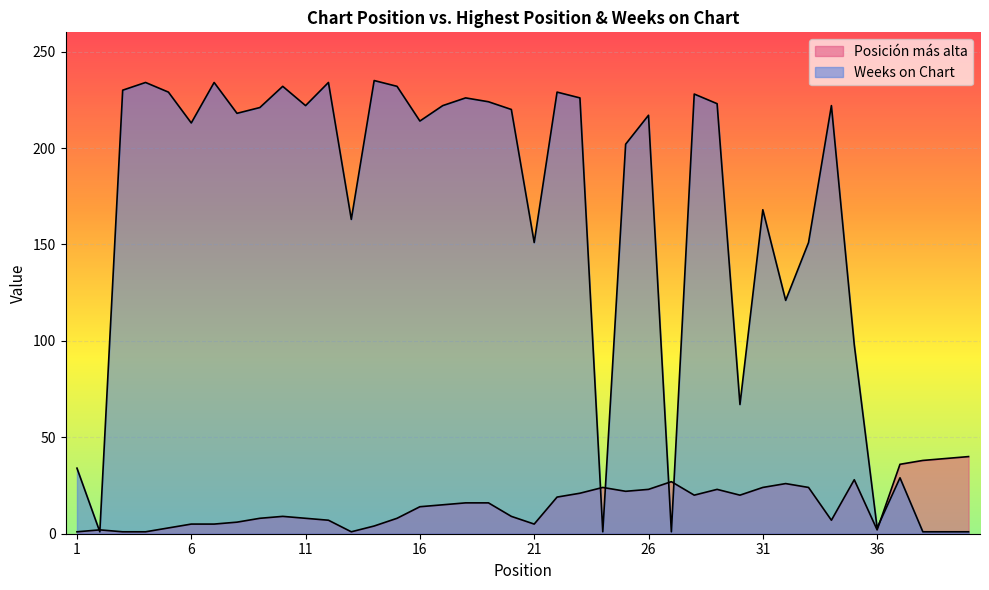

What is the approximate value of Posición más alta at 8, to the nearest 10?

10